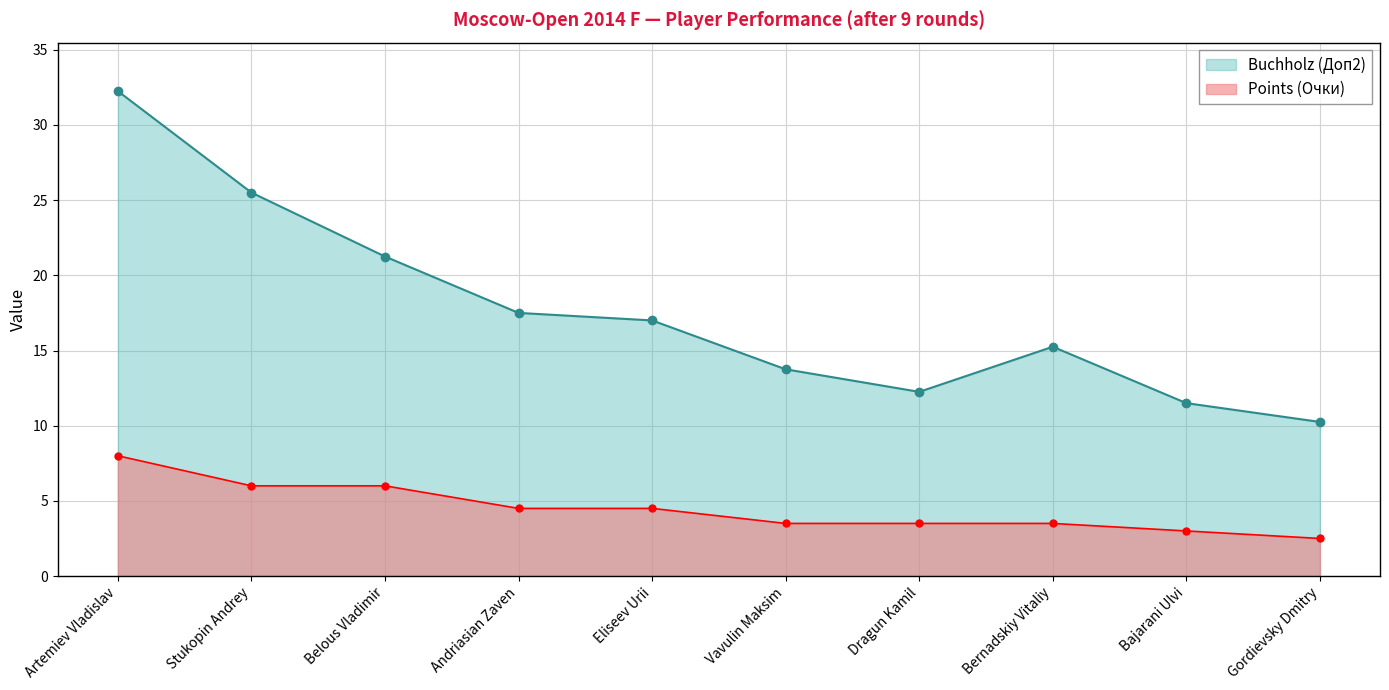

Rank the categories by Points (Очки) value from highest to lowest.

Artemiev Vladislav, Stukopin Andrey, Belous Vladimir, Andriasian Zaven, Eliseev Urii, Vavulin Maksim, Dragun Kamil, Bernadskiy Vitaliy, Bajarani Ulvi, Gordievsky Dmitry